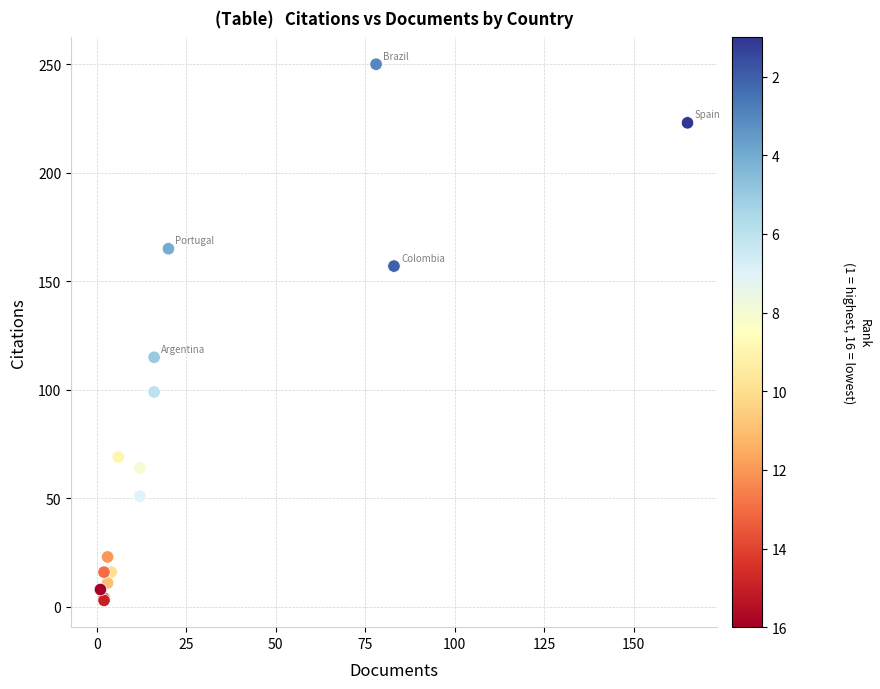

What Y value in the scatter plot is closest to 126?

115